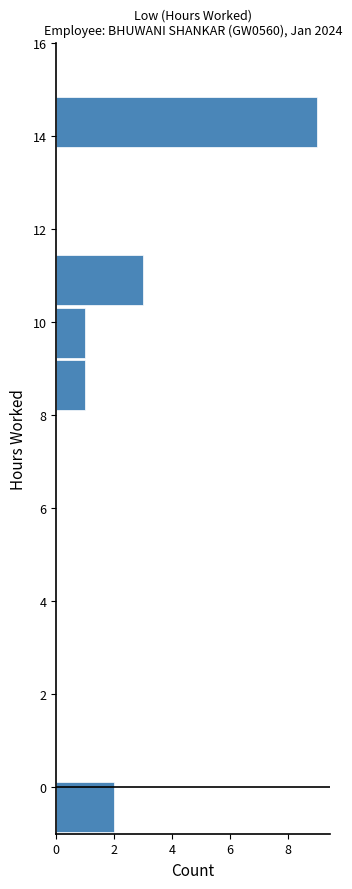

How long is the bar that spans -1.0 to 0.2 on the y-axis? Neither the bar edges nor the lengths are printed on the chart, so give them approximately, as read against the axes.

2